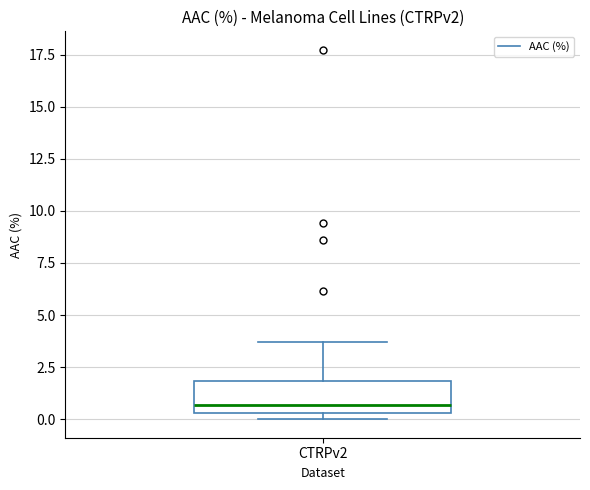

Read this box plot against the y-axis: the position of the median line, the range covered by the box, and the ends of both whiskers. The values are not printed on the chart, so give them approximately, as read against the axis.

median 0.5 (just above the box's lower edge), box 0.5 to 2.0, whiskers 0.0 to 3.5